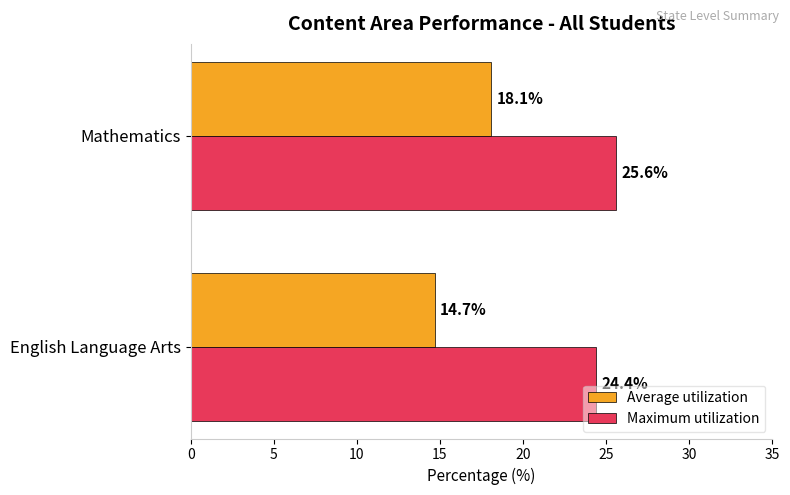

What is the spread (max minus min) of values at Mathematics?

7.5